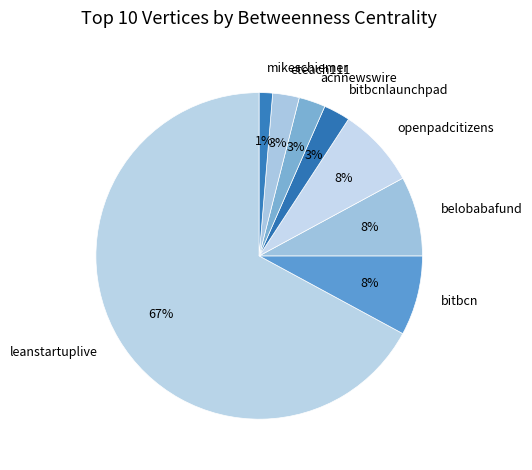

Is there a majority slice in this chart?

Yes